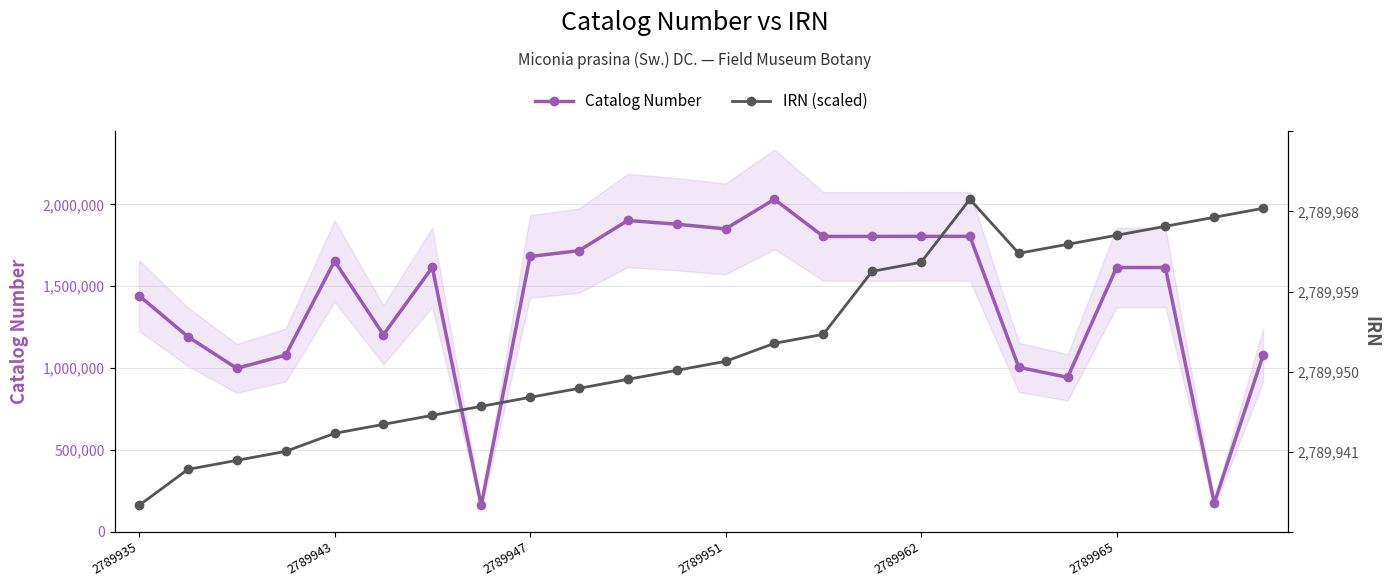

The Catalog Number series shows 1614299.0 at 2789965. True or false?

True